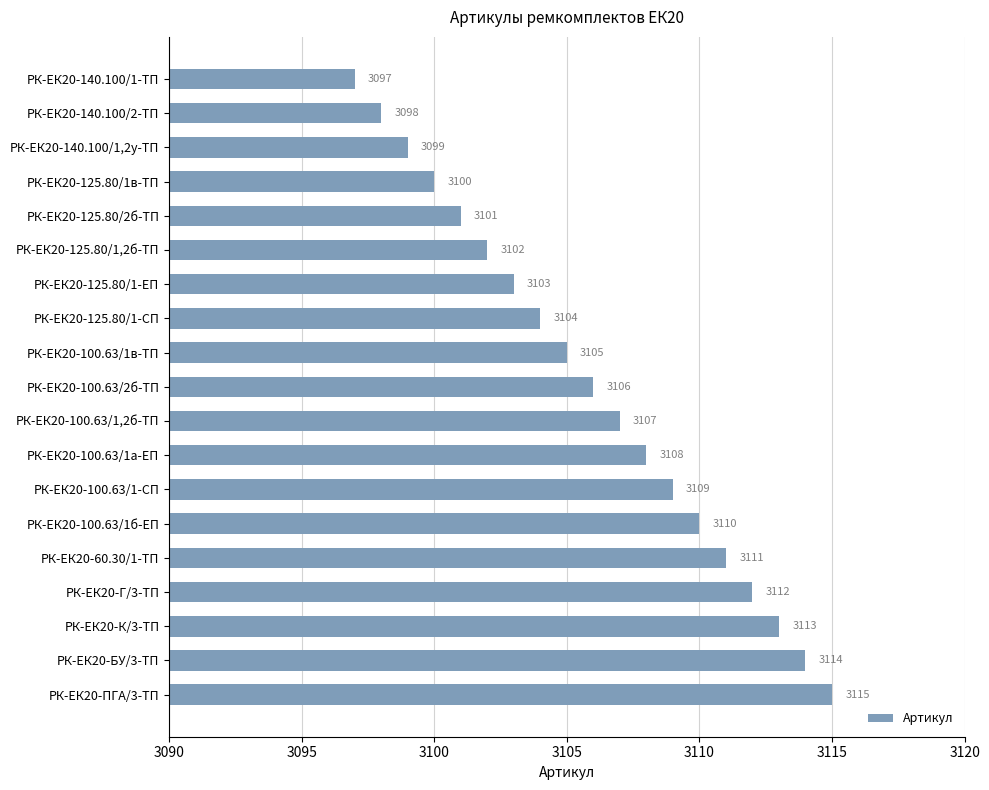

Reading top to bottom, list all the values displayed in this chart.

3097	3098	3099	3100	3101	3102	3103	3104	3105	3106	3107	3108	3109	3110	3111	3112	3113	3114	3115